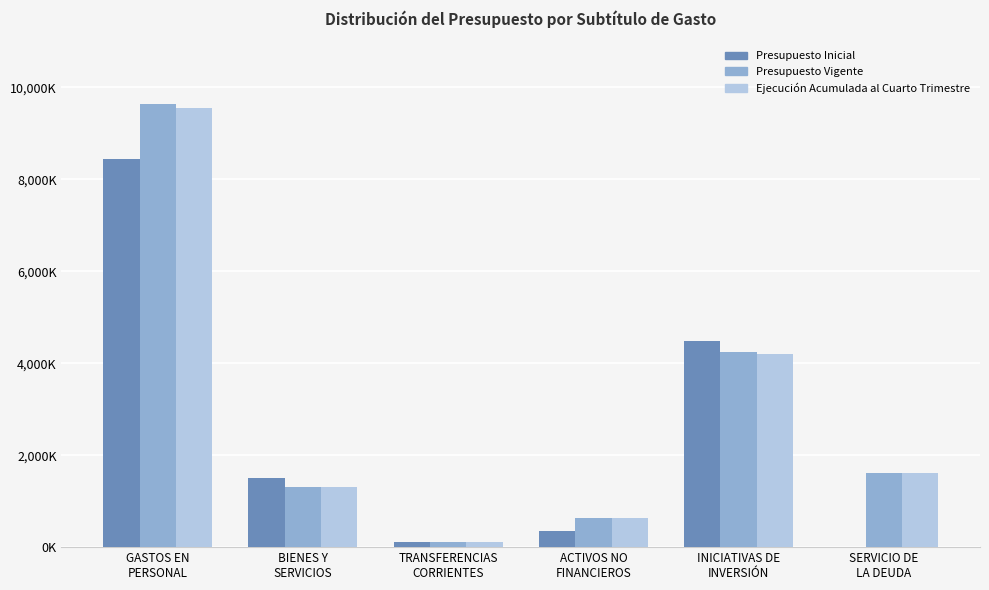

True or false: Presupuesto Vigente has a value of 644118 at ACTIVOS NO
FINANCIEROS.

True